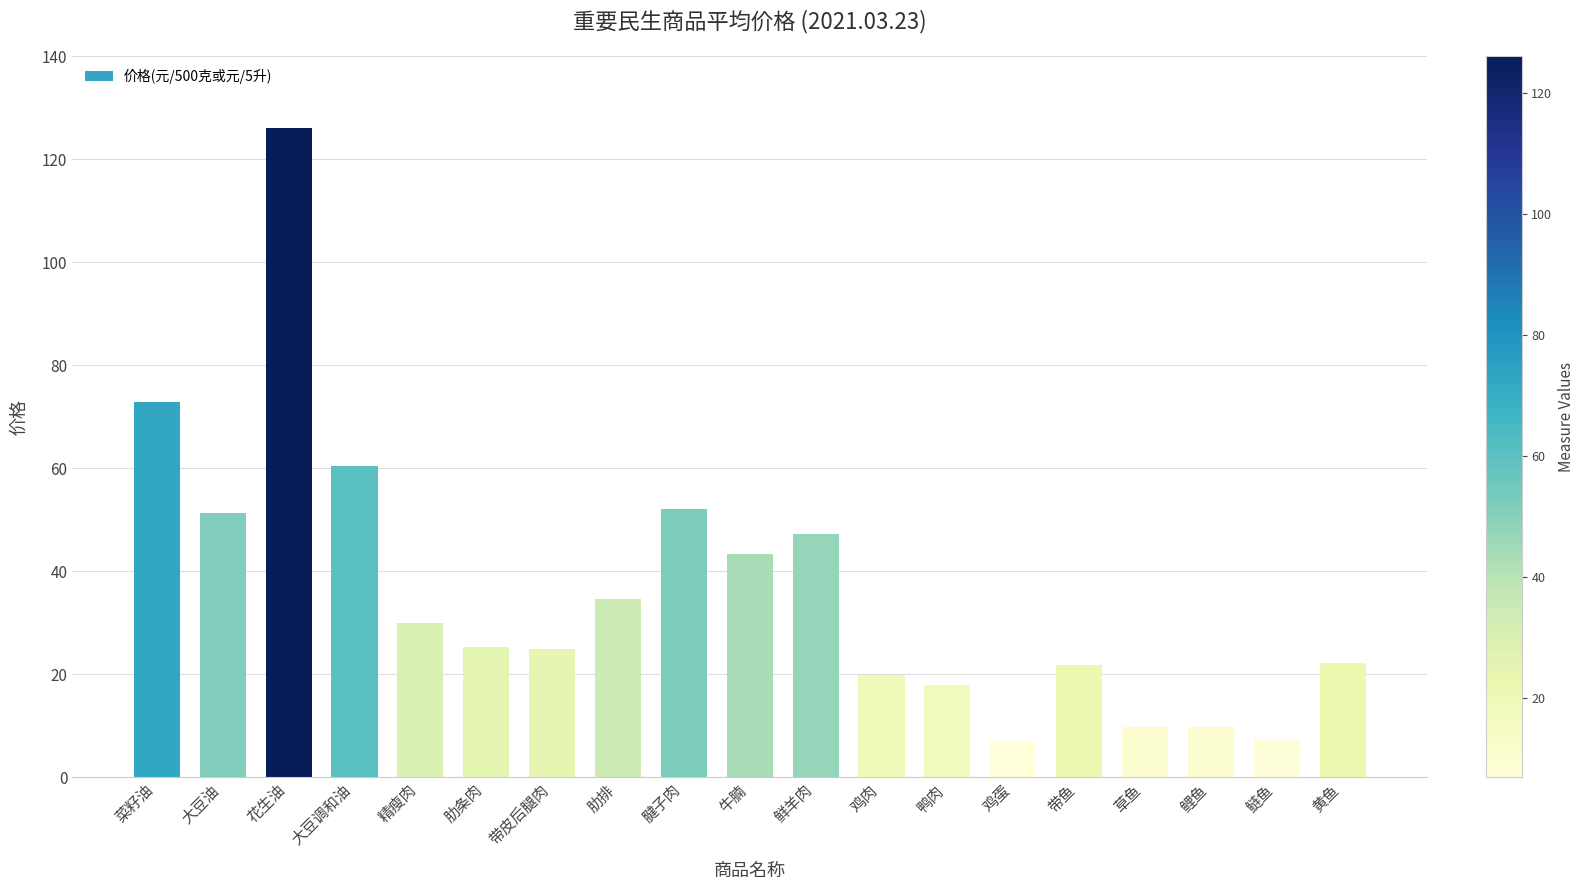

How many distinct data groups are displayed?

1